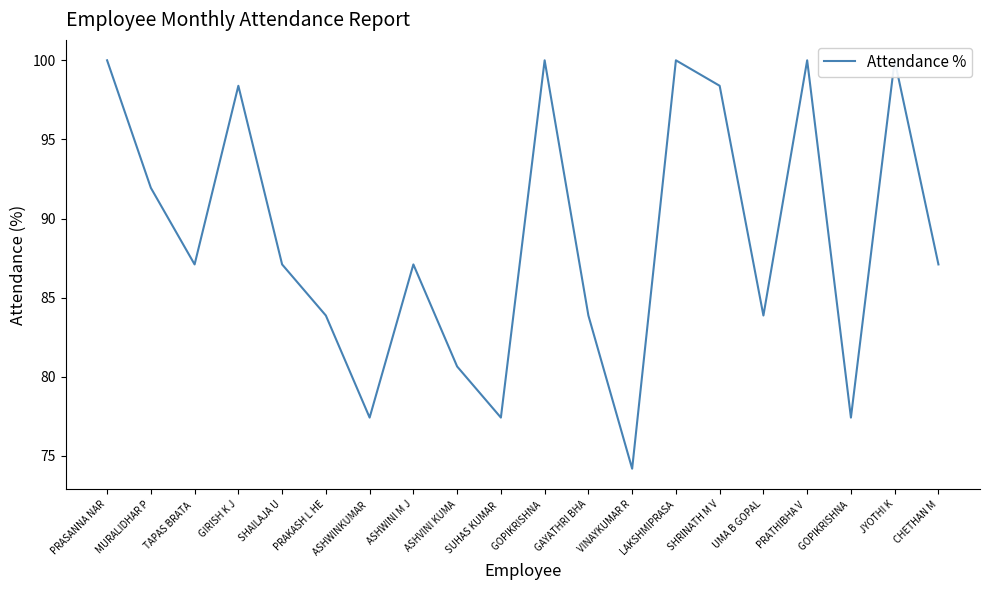

True or false: the data has more than 0 interior local peaks.

True